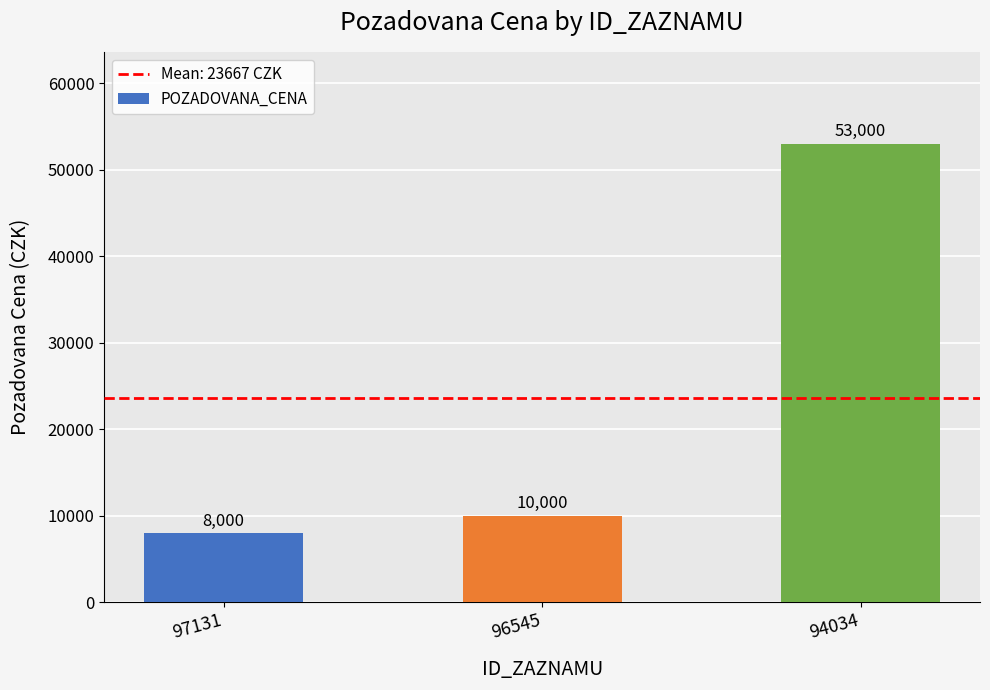

At which label is the value closest to 30500?

96545